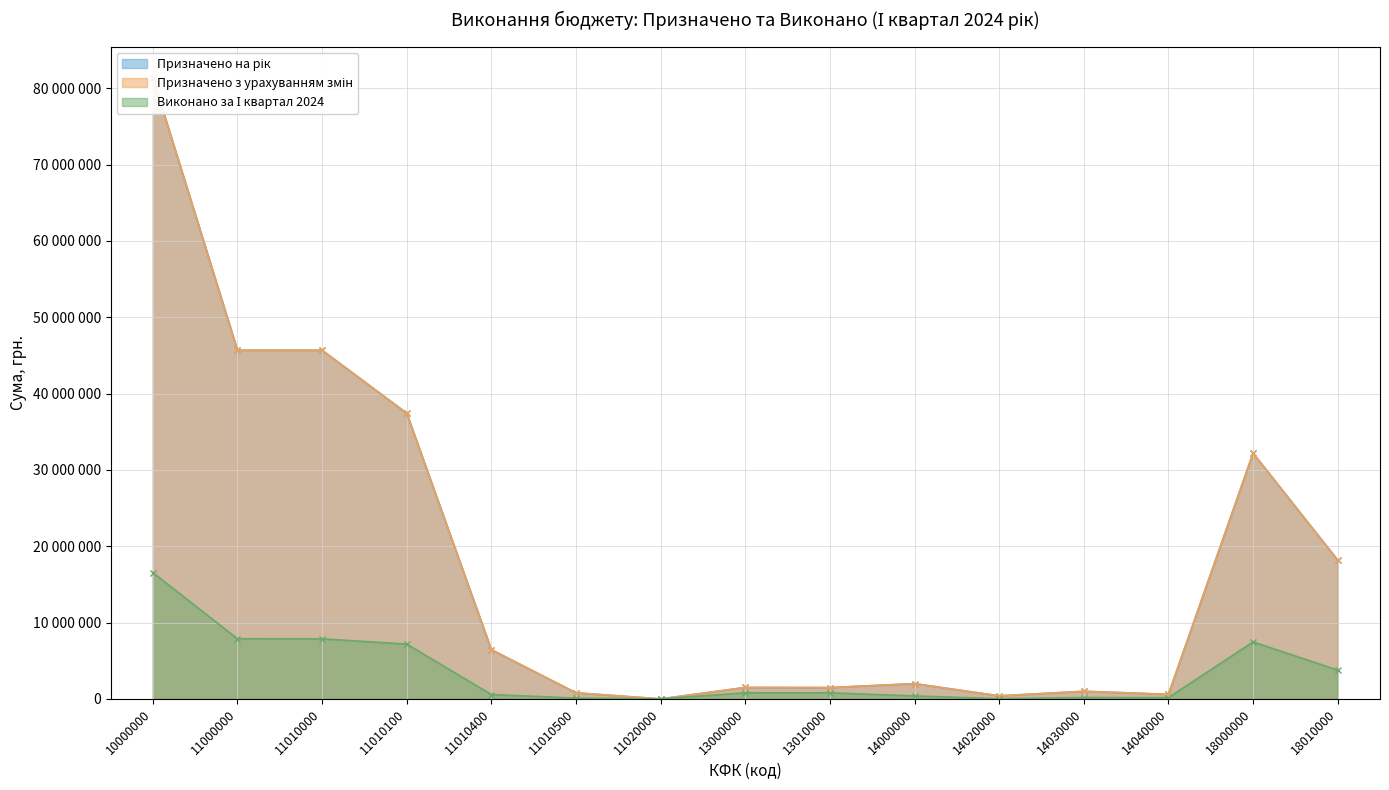

Reading left to right, extract all data points from this chart.

Призначено на рік: 10000000=81358100.0	11000000=45672100.0	11010000=45670100.0	11010100=37420100.0	11010400=6450000.0	11010500=800000.0	11020000=2000.0	13000000=1500000.0	13010000=1485000.0	14000000=2000000.0	14020000=400000.0	14030000=1000000.0	14040000=600000.0	18000000=32186000.0	18010000=18186000.0
Призначено з урахуванням змін: 10000000=81358100.0	11000000=45672100.0	11010000=45670100.0	11010100=37420100.0	11010400=6450000.0	11010500=800000.0	11020000=2000.0	13000000=1500000.0	13010000=1485000.0	14000000=2000000.0	14020000=400000.0	14030000=1000000.0	14040000=600000.0	18000000=32186000.0	18010000=18186000.0
Виконано за І квартал 2024: 10000000=16544937.0	11000000=7881656.9	11010000=7870154.9	11010100=7184933.6	11010400=574282.2	11010500=110939.1	11020000=11502.0	13000000=805951.9	13010000=802976.2	14000000=391902.3	14020000=32999.7	14030000=187428.4	14040000=171474.2	18000000=7465425.9	18010000=3778988.8